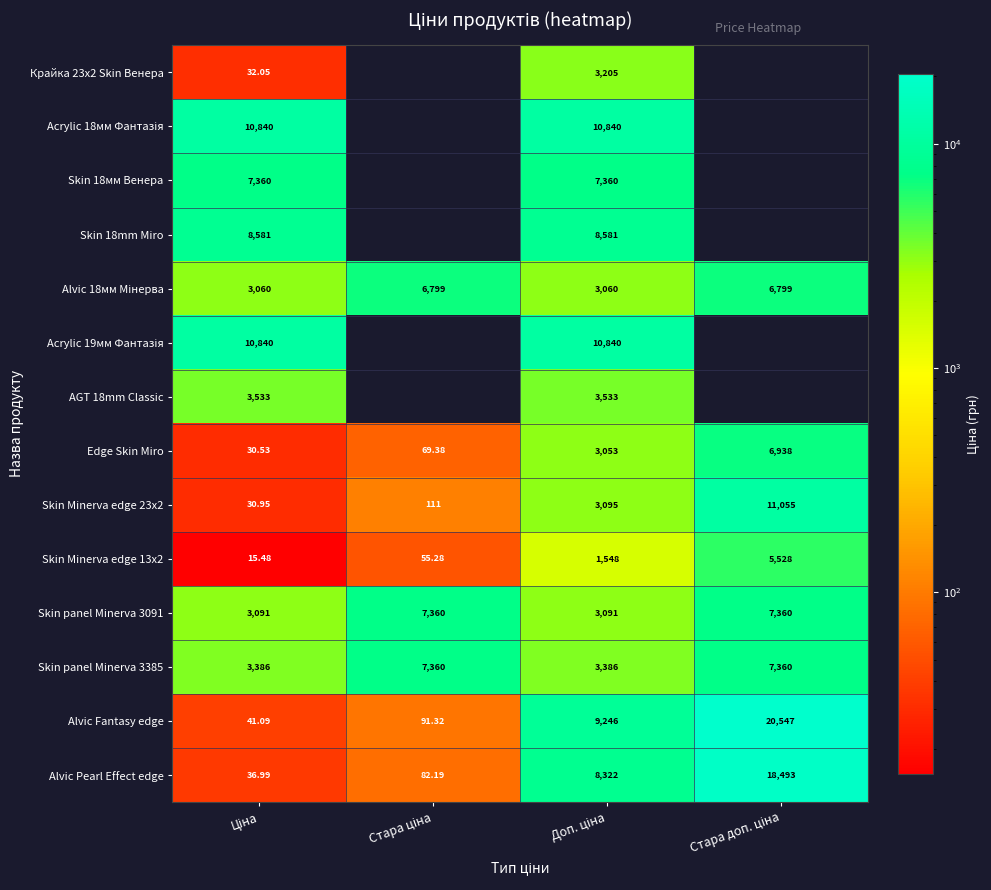

What is the greatest value displayed?

20547.0